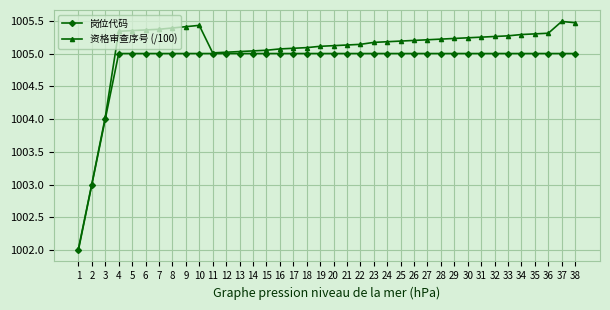

Rank the series by their average value, from lowest to highest.

岗位代码, 资格审查序号 (/100)